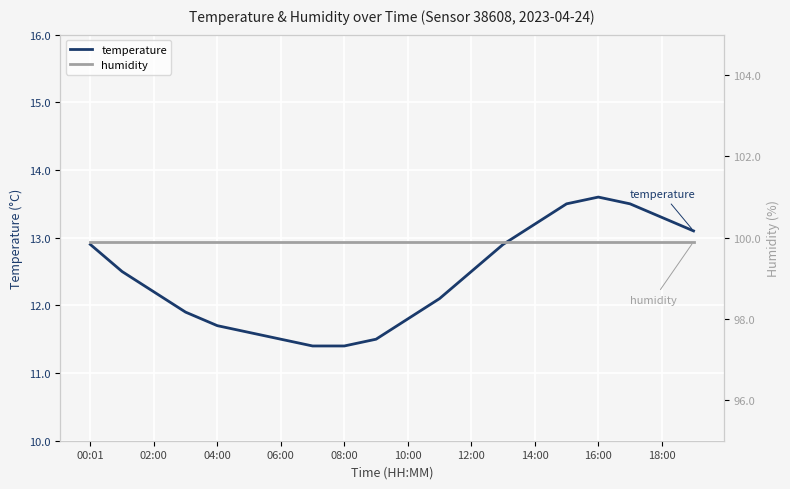

How many series are shown in this chart?

2